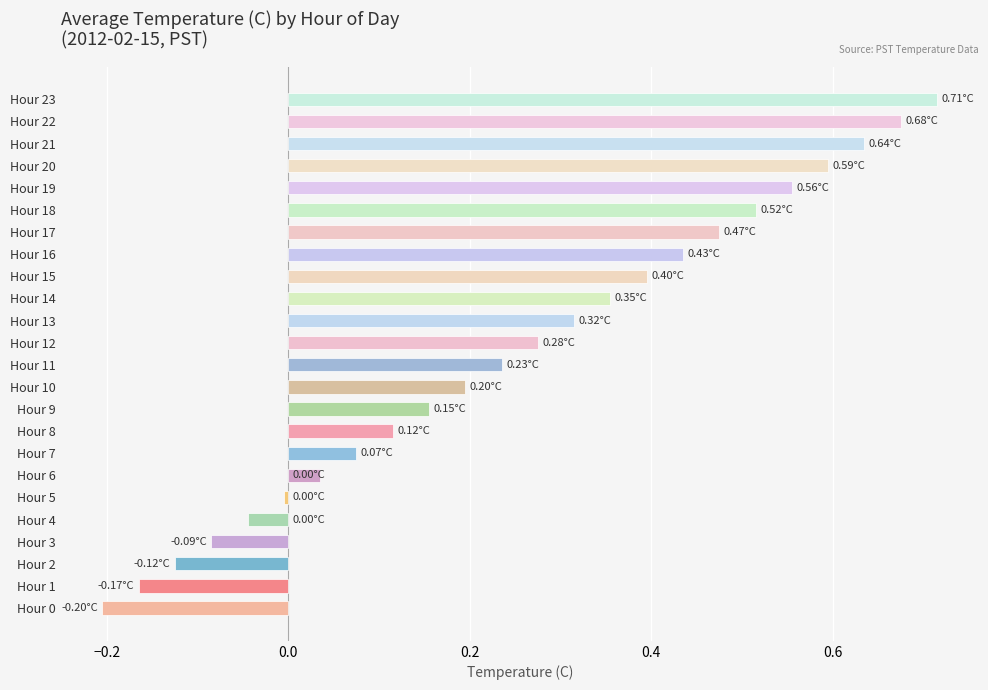

Is it true that the value at 34 is 0.2?

False